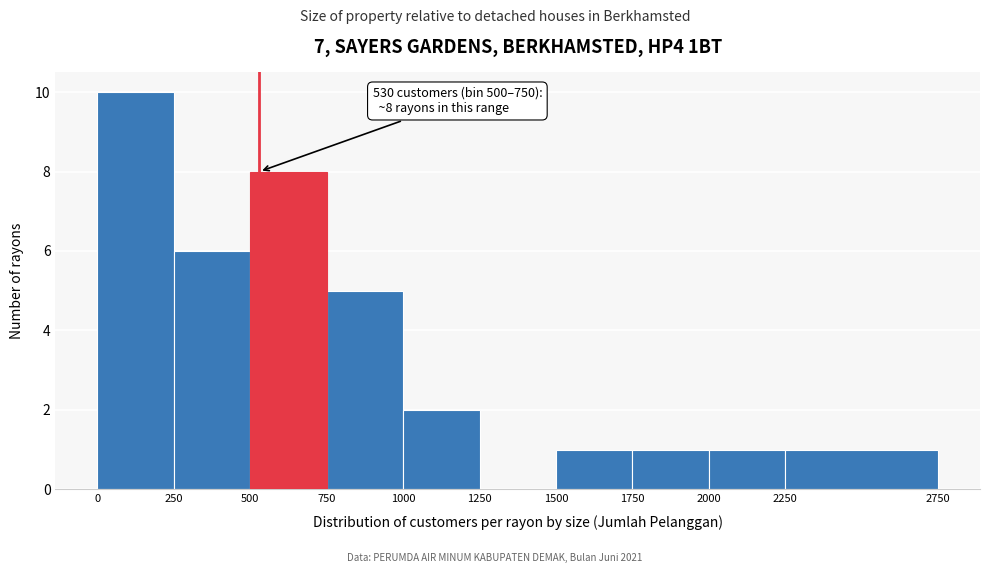

Which range on the x-axis has the tallest bar?

0 to 250